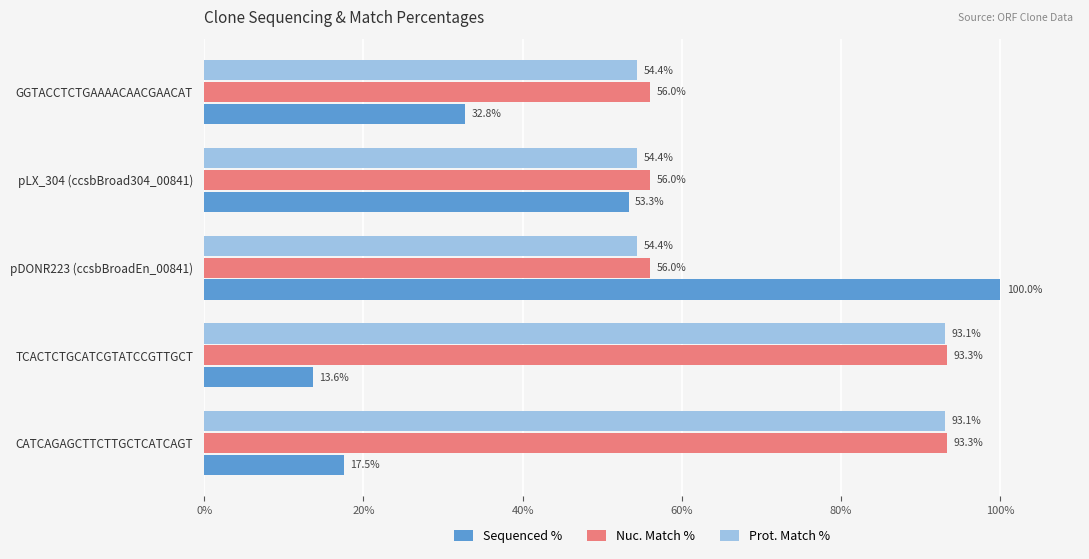

What is the maximum value for Sequenced %?

100.0